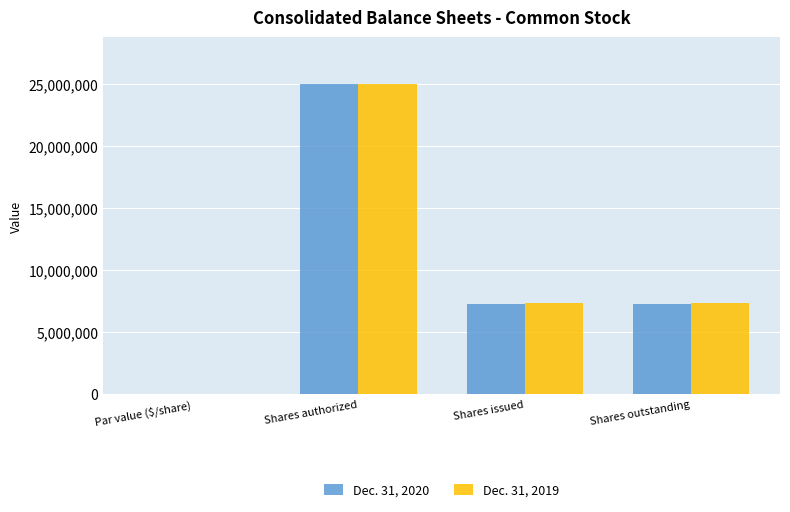

What is the maximum value for Dec. 31, 2020?

25000000